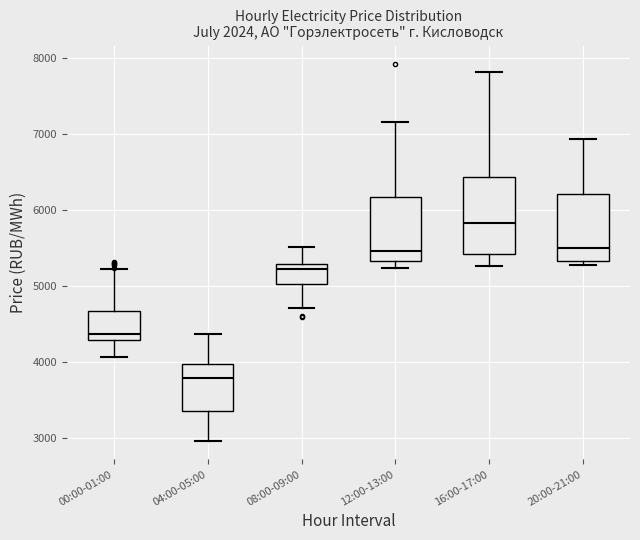

Comparing the boxes themselves (not the whiskers), which one is the tallest?

16:00-17:00